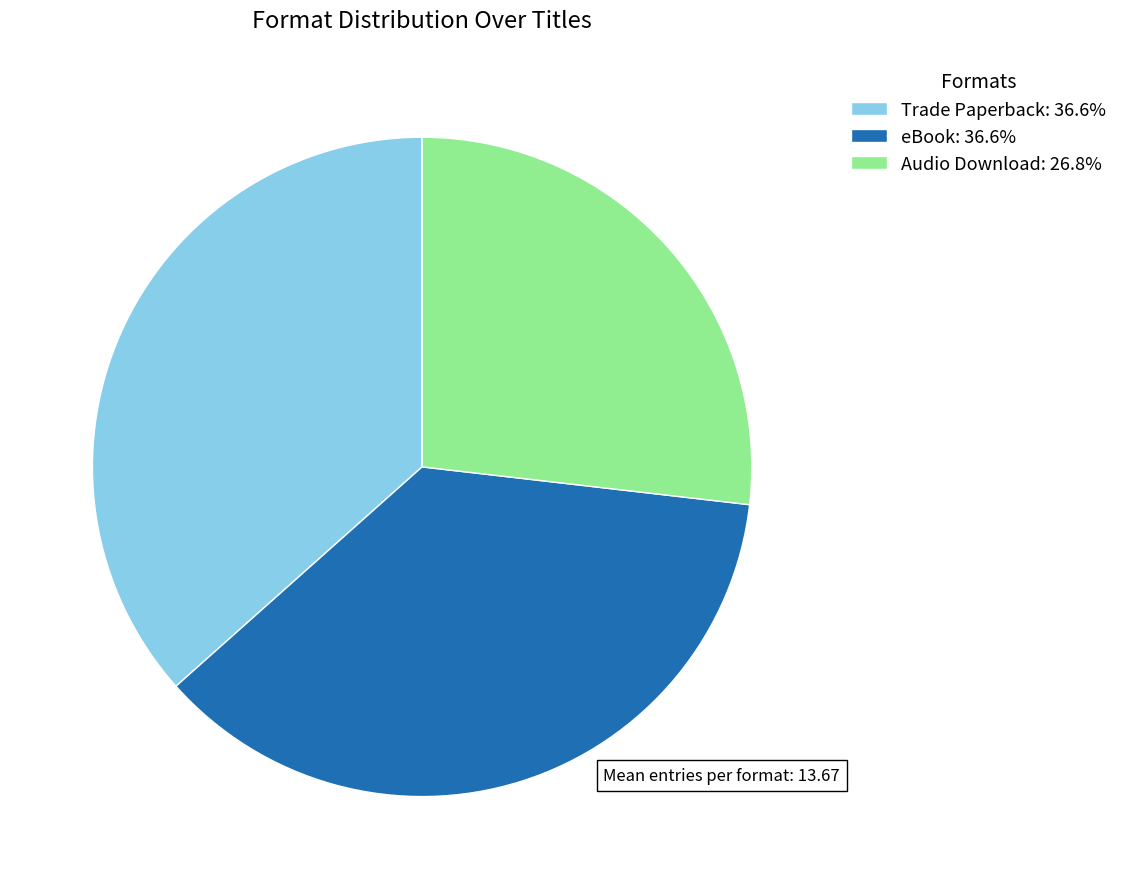

What is the smallest slice in the pie chart?

Audio Download